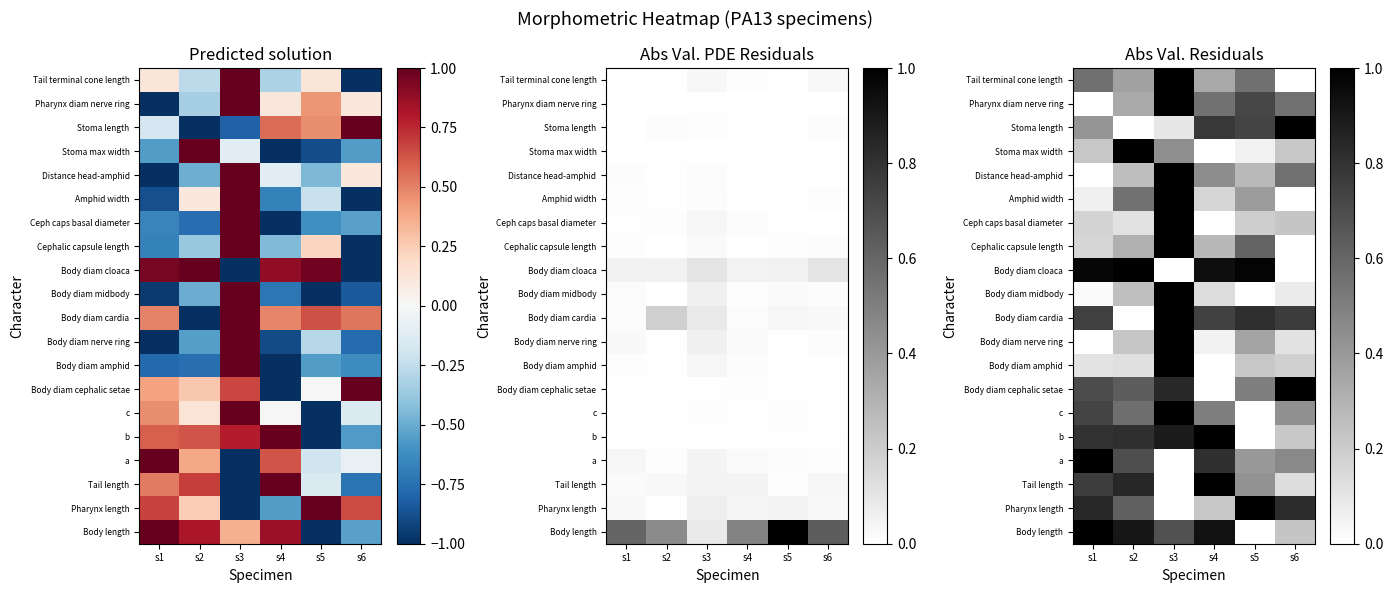

Count the number of categories in the chart.

6